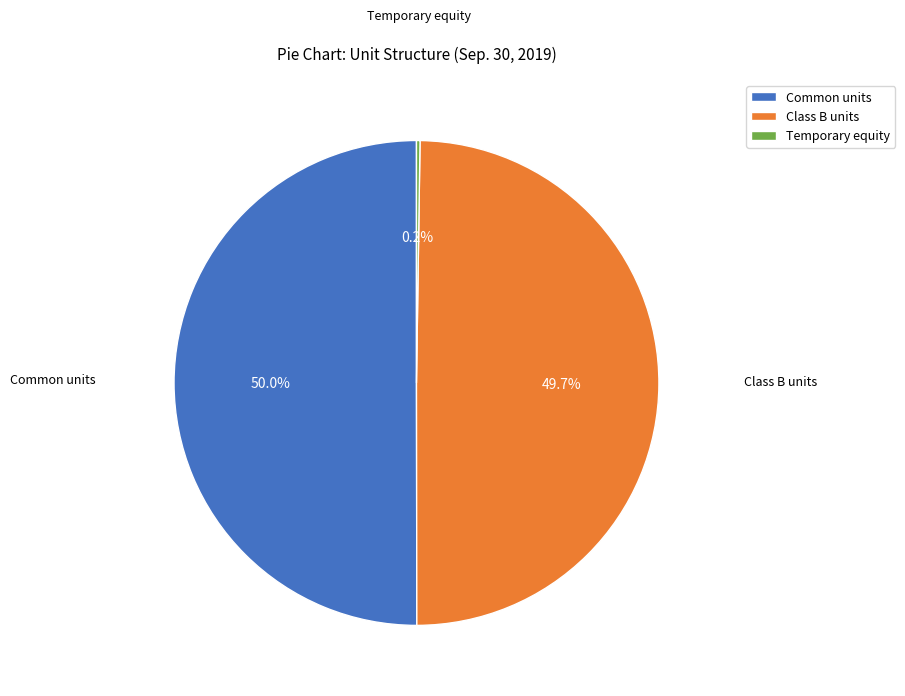

Approximately how many times larger is the value at Common units compared to Class B units?

1.0